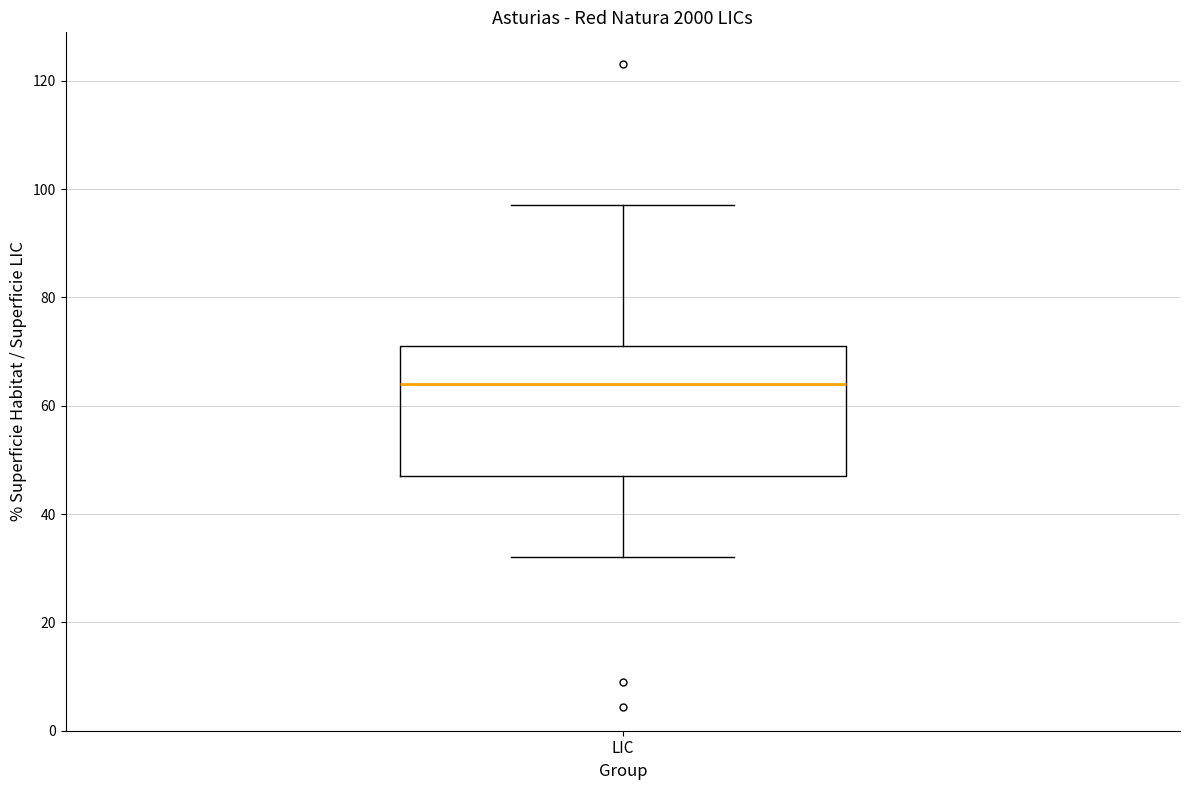

Read this box plot against the y-axis: the position of the median line, the range covered by the box, and the ends of both whiskers. The values are not printed on the chart, so give them approximately, as read against the axis.

median 64, box 48 to 70, whiskers 32 to 98